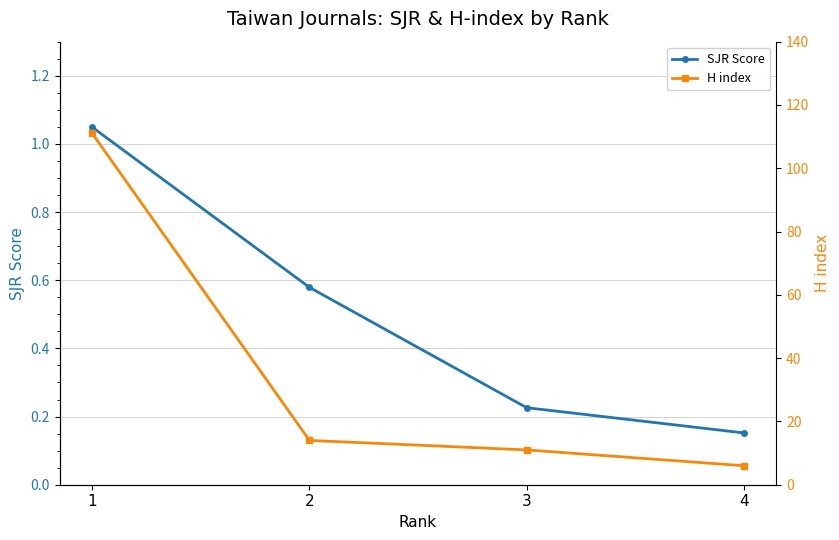

What is the difference between the highest and lowest values at 2?

13.4